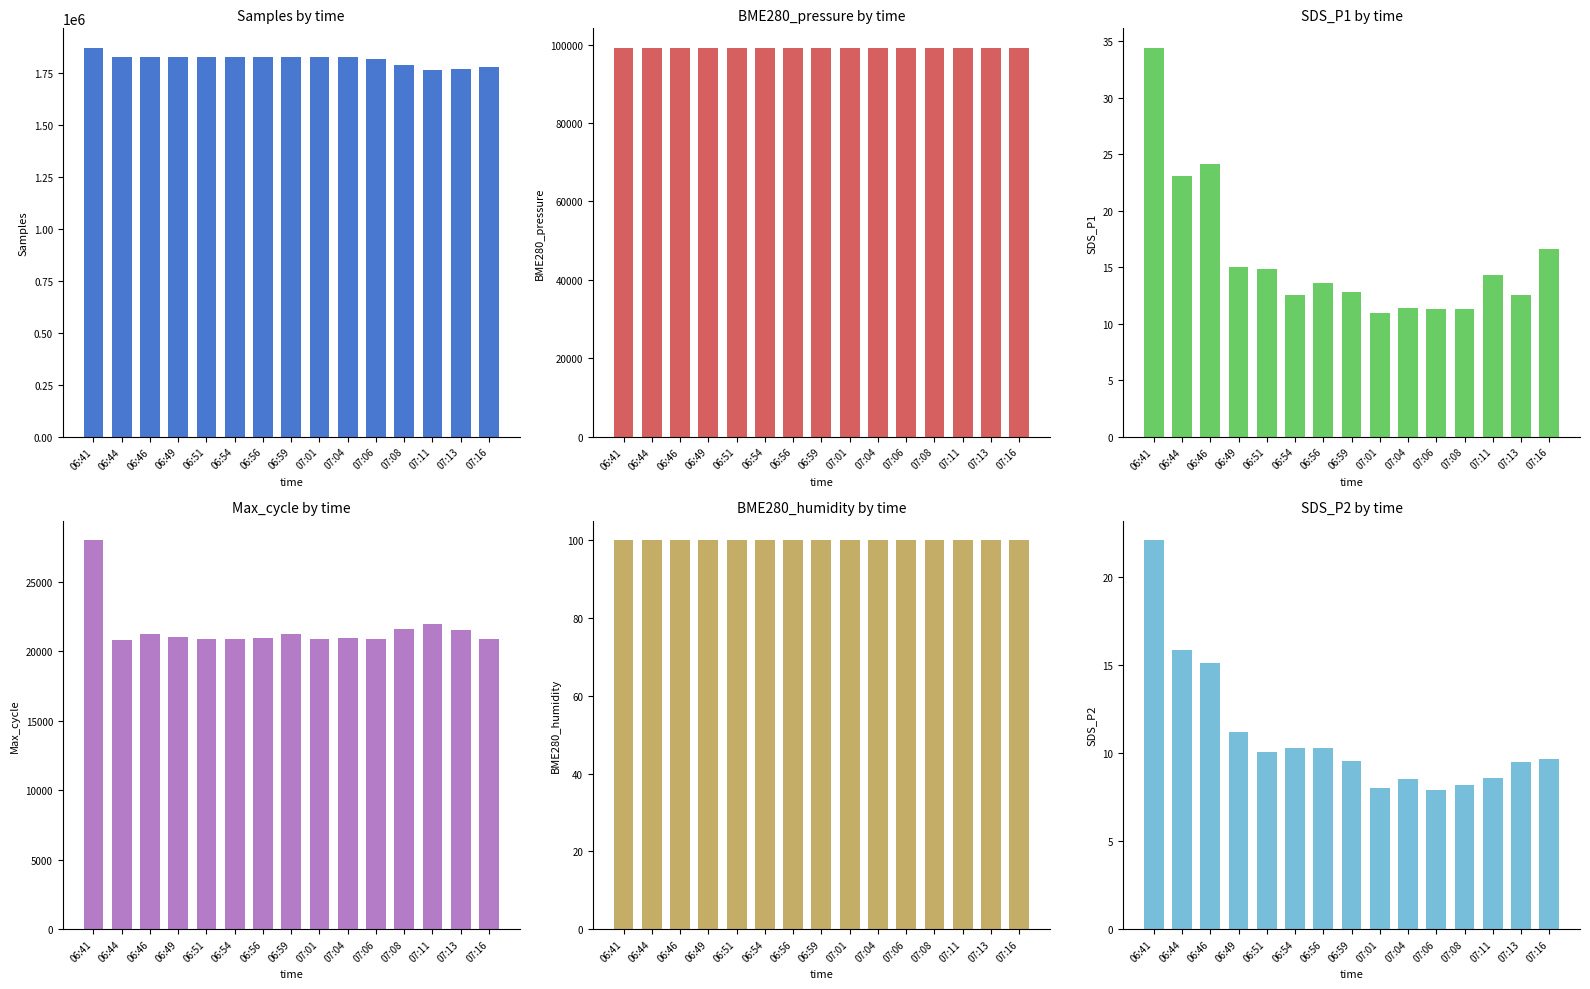

Rank the series by their maximum value, from lowest to highest.

SDS_P2, SDS_P1, BME280_humidity, Max_cycle, BME280_pressure, Samples